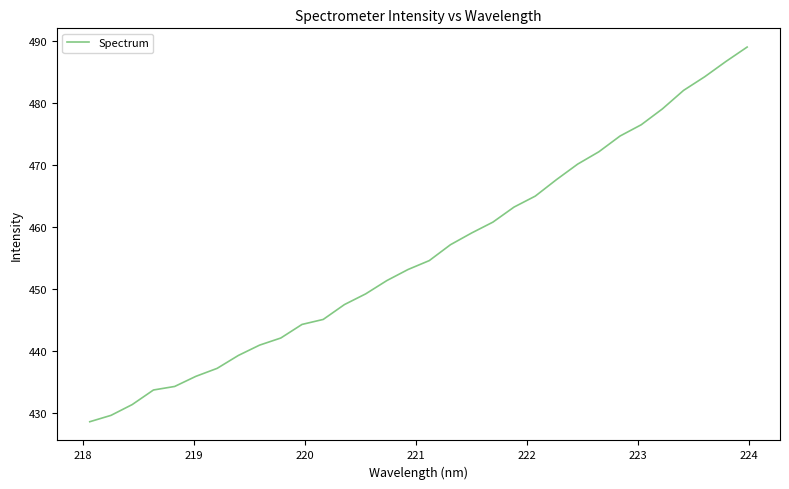

How many series are shown in this chart?

1